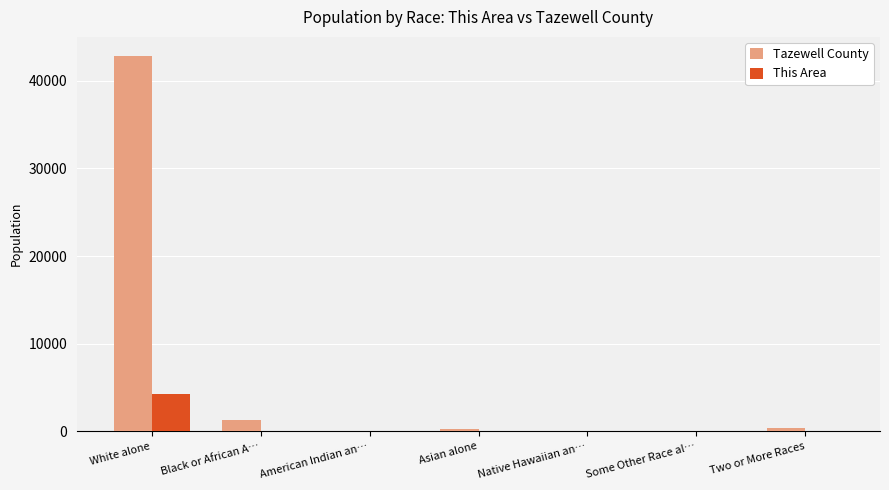

What is the sum of all This Area values?

4385